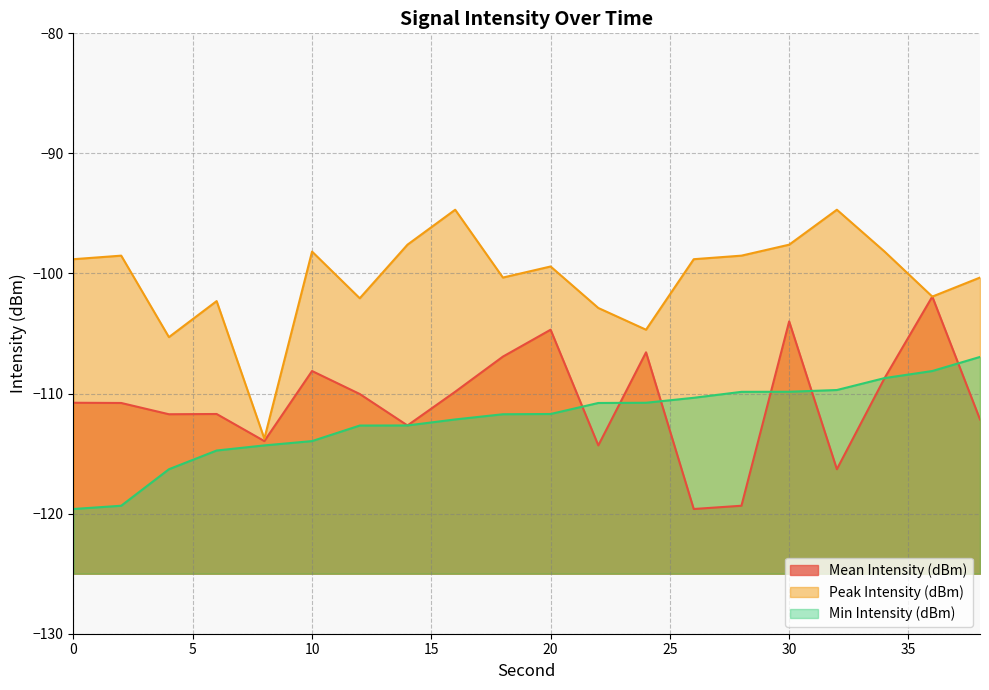

What is the sum of the Min Intensity (dBm) values at 18 and 34?

-220.4